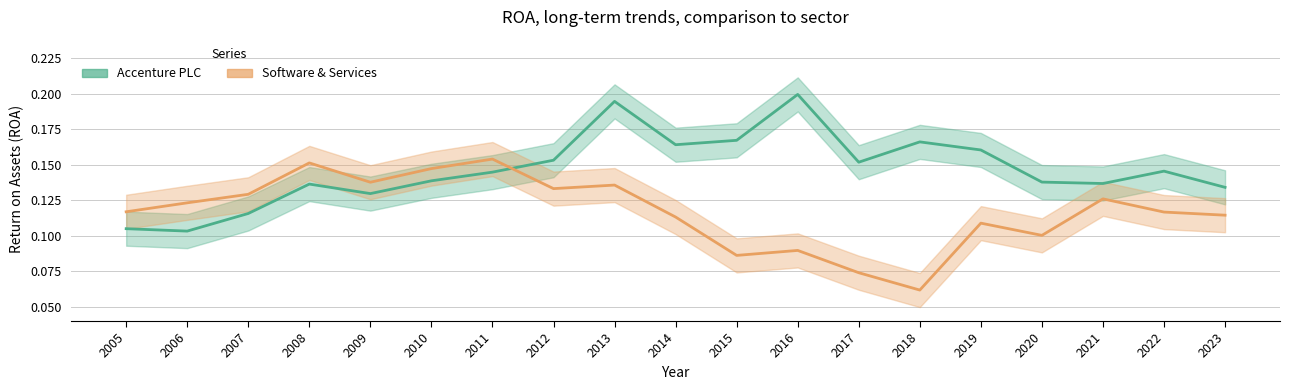

What is the maximum value for Accenture PLC?

0.2